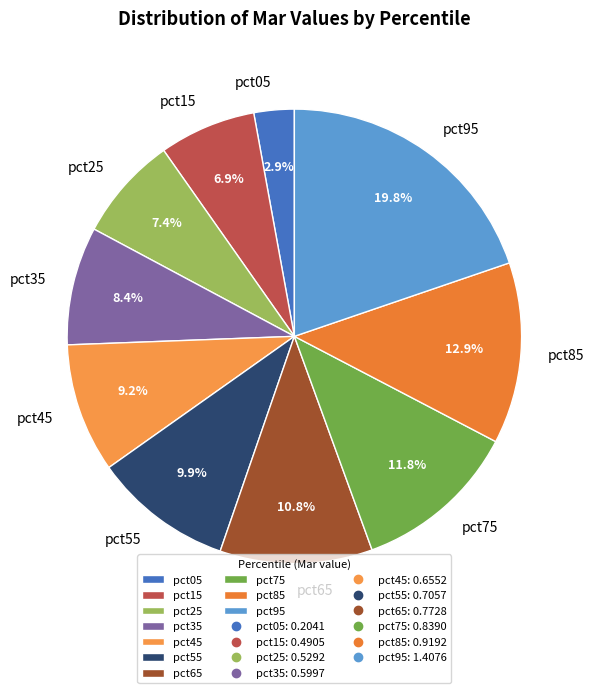

Which category has the biggest portion of the pie?

pct95